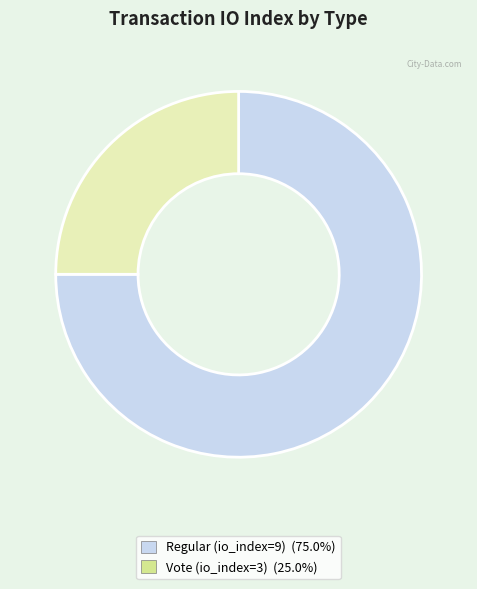

Rank the categories by value from highest to lowest.

Regular (io_index=9), Vote (io_index=3)